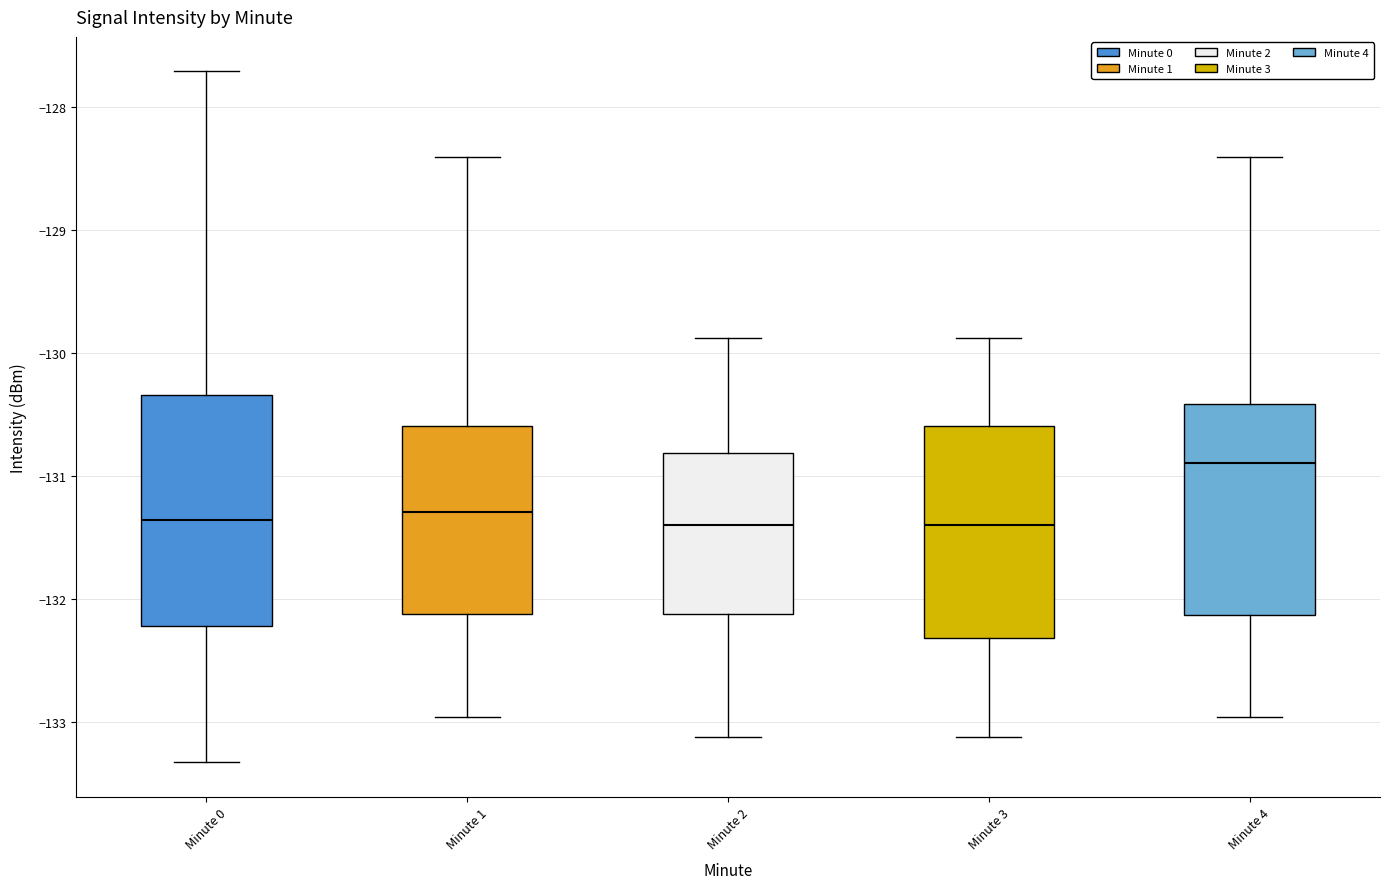

Comparing the boxes themselves (not the whiskers), which one is the tallest?

Minute 0